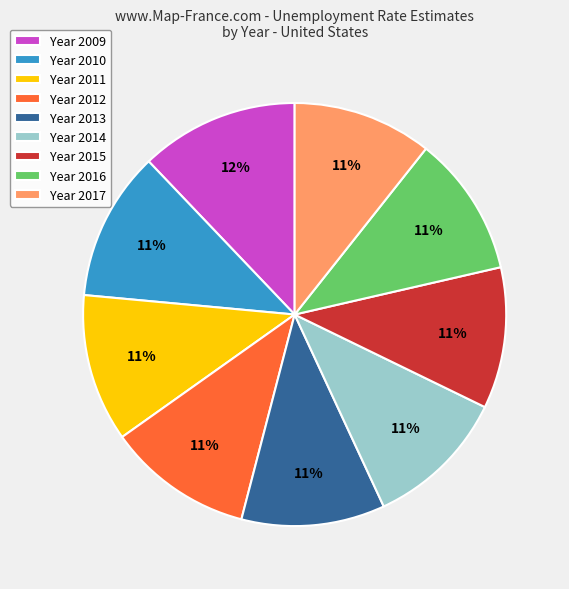

Which category has the biggest portion of the pie?

Year 2009